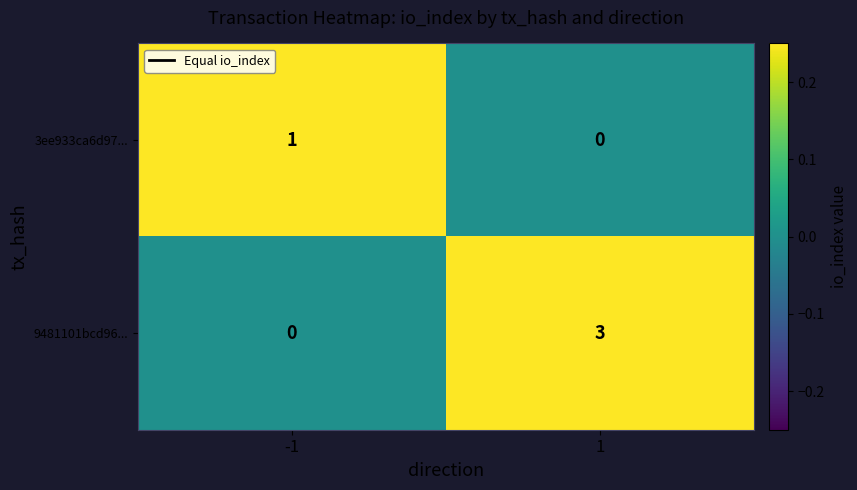

Is it true that 9481101bcd96... equals 0 at -1?

True